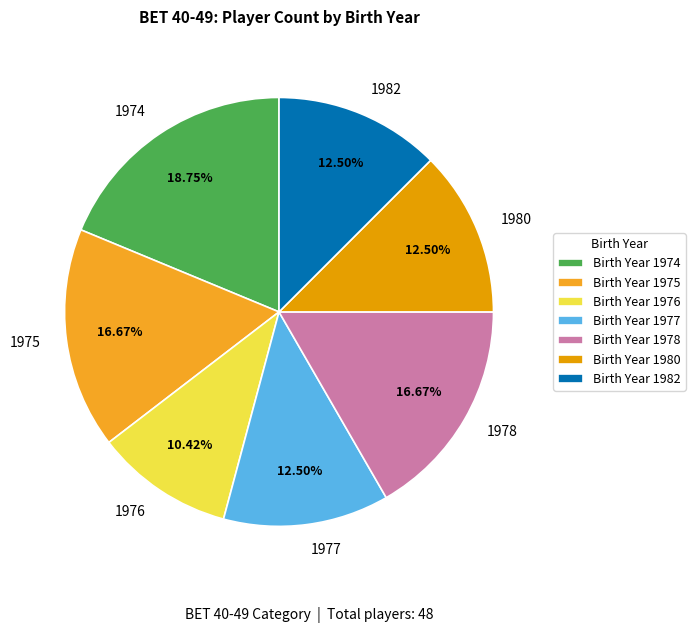

Does 1976 account for over 50% of the chart?

No